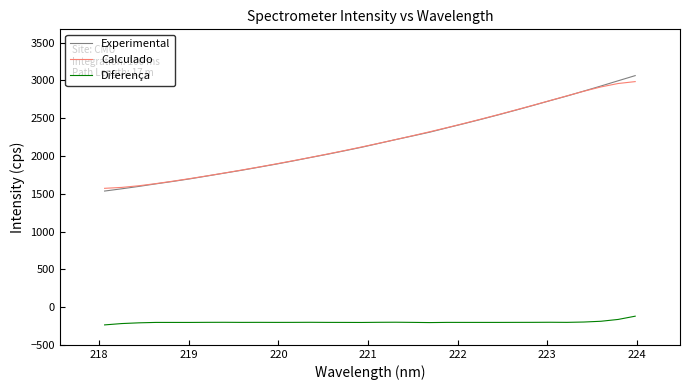

What is the maximum value shown in the chart?

3064.3